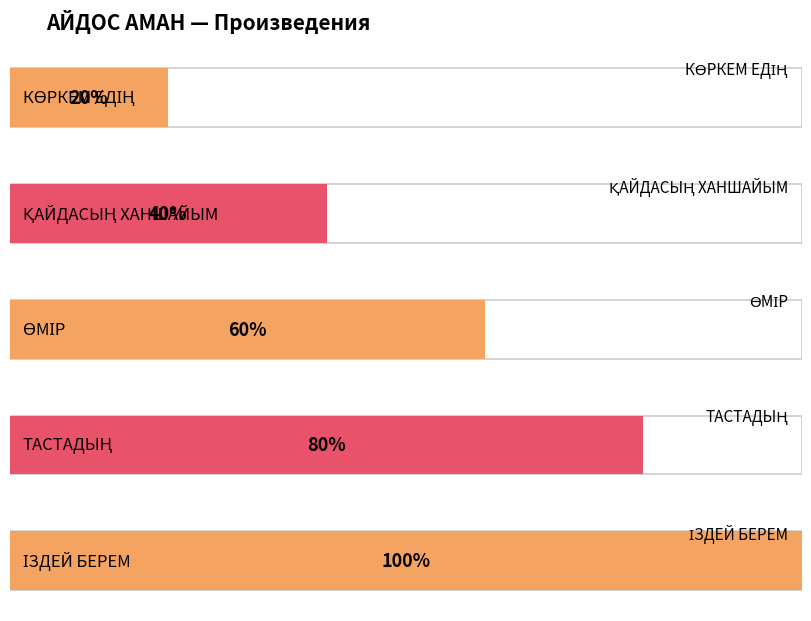

True or false: the data shows 3 at ӨМІР.

True